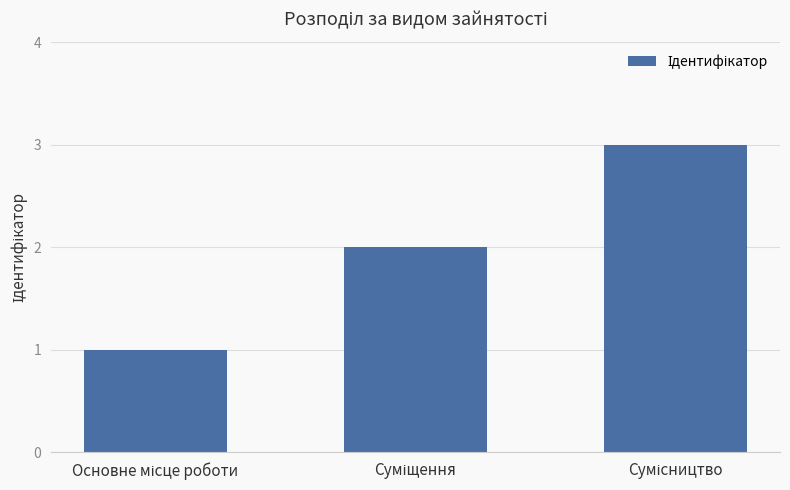

How many data points are less than 2?

1